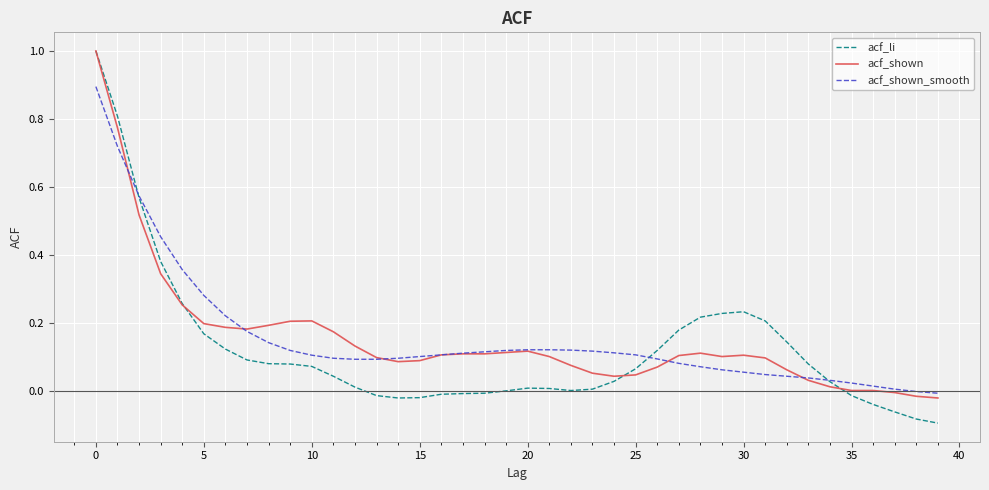

What is the highest value of the acf_li series?

1.0